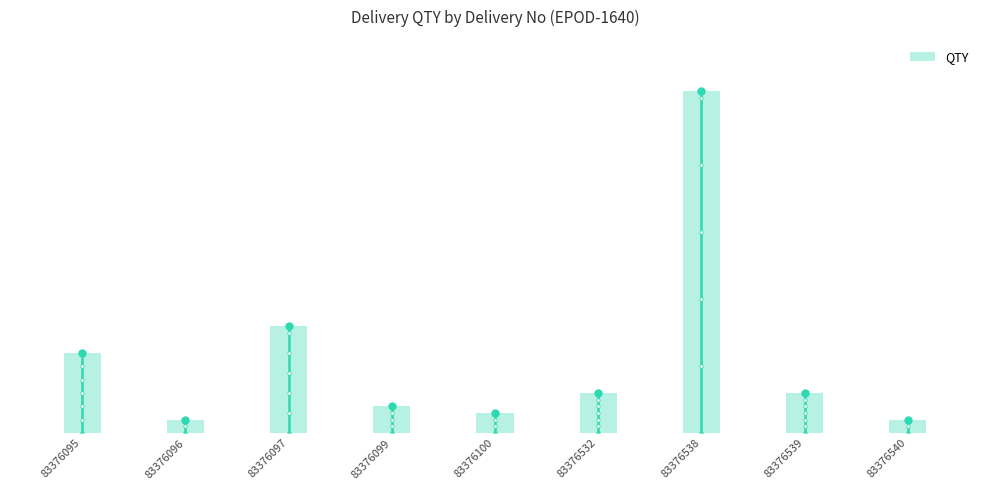

At which category does the chart reach its minimum across all series?

83376096